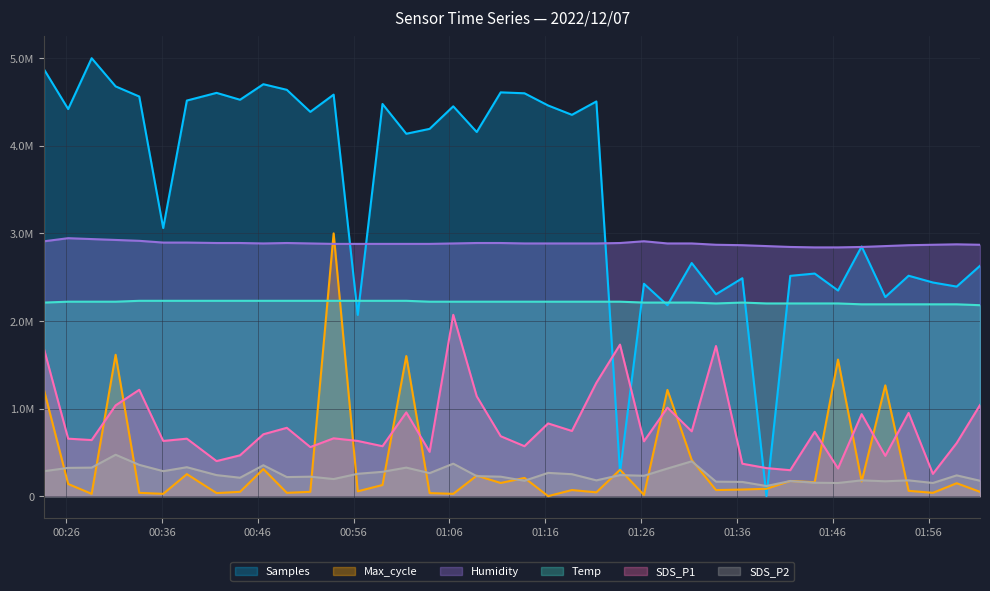

Where do Max_cycle and Temp first cross each other?

2022/12/07 00:51:29 and 2022/12/07 00:53:55